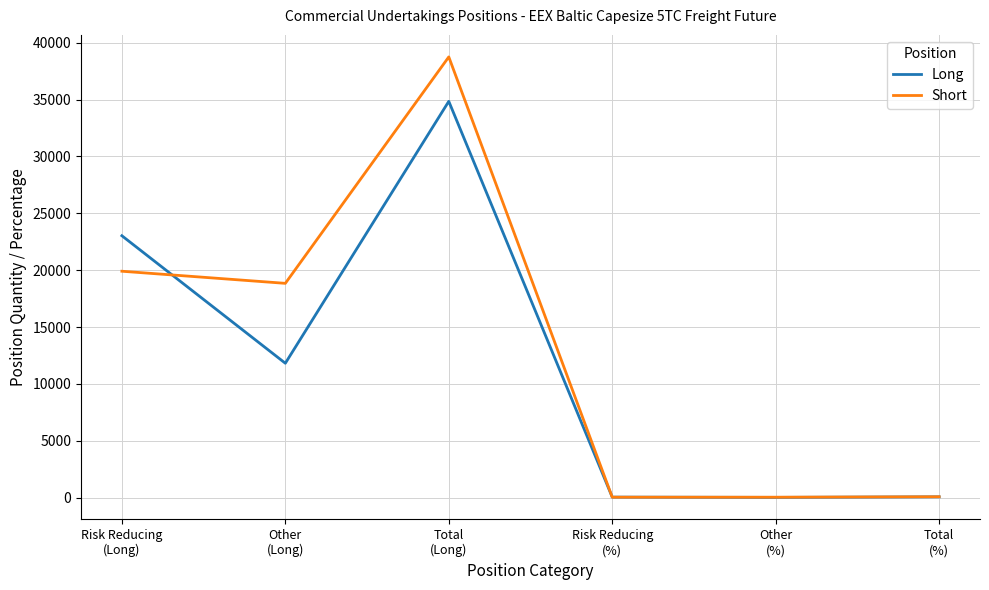

Which series has the largest range (max minus min)?

Short